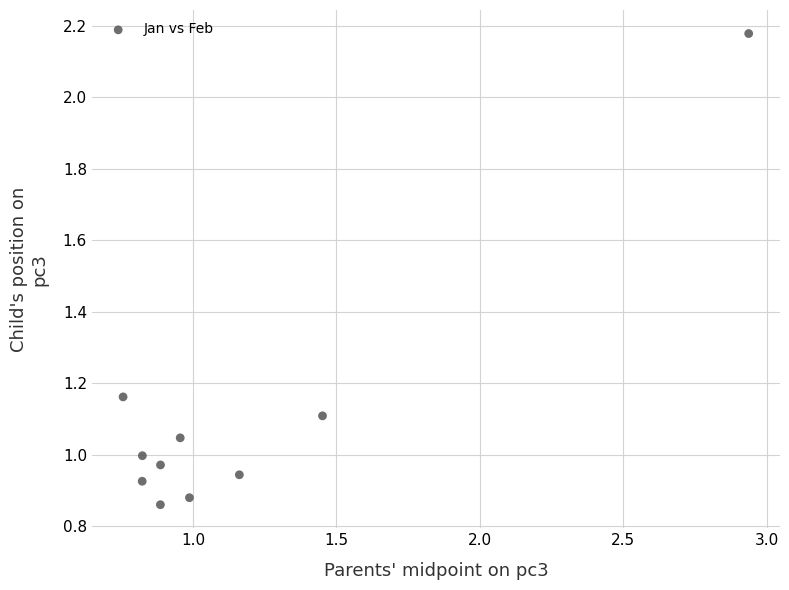

What is the range of Y values (max minus min)?

1.3